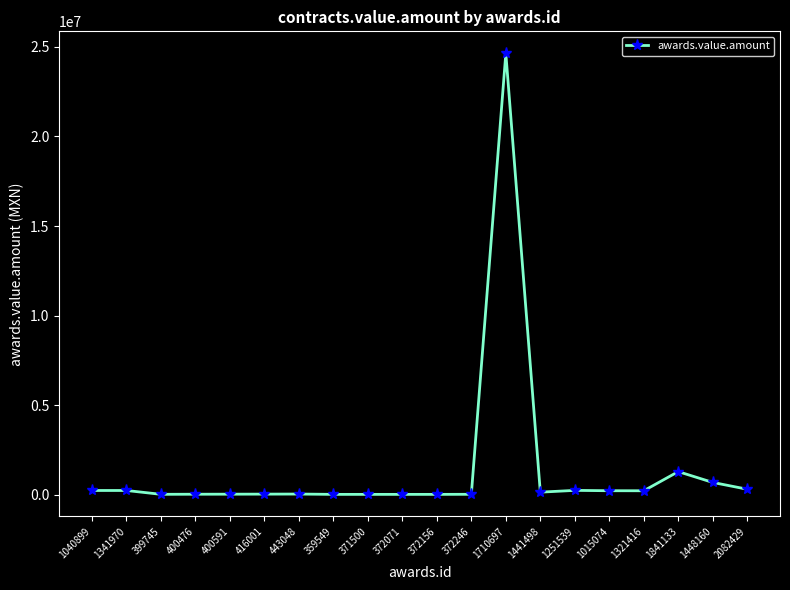

What is the average value?

1427169.1